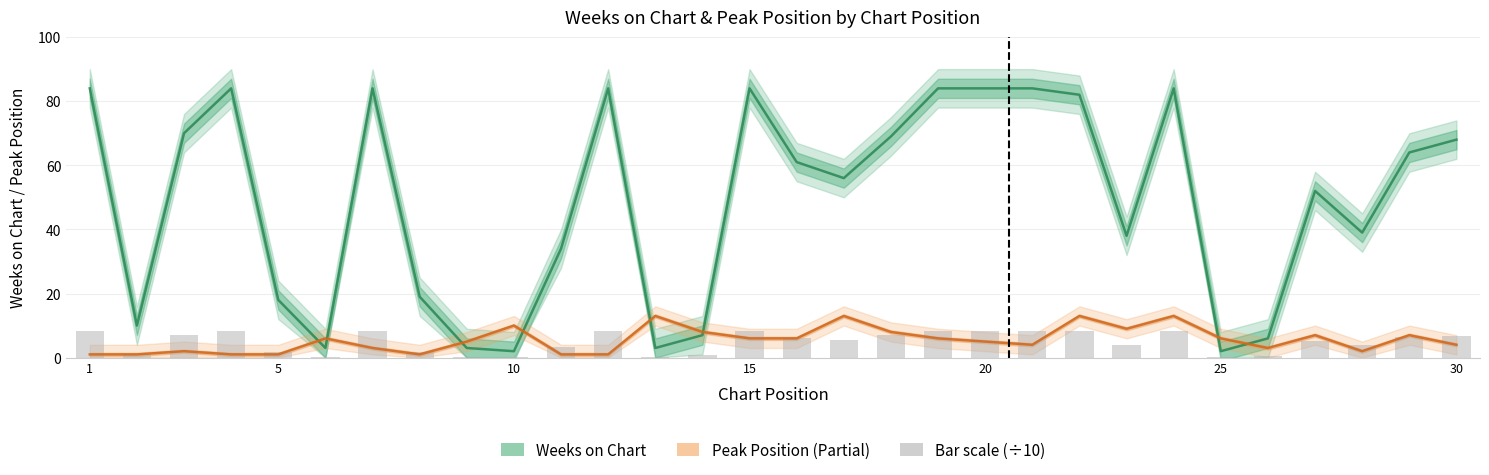

At 26, list the series in order from smallest to largest.

Peak Position, Weeks on Chart